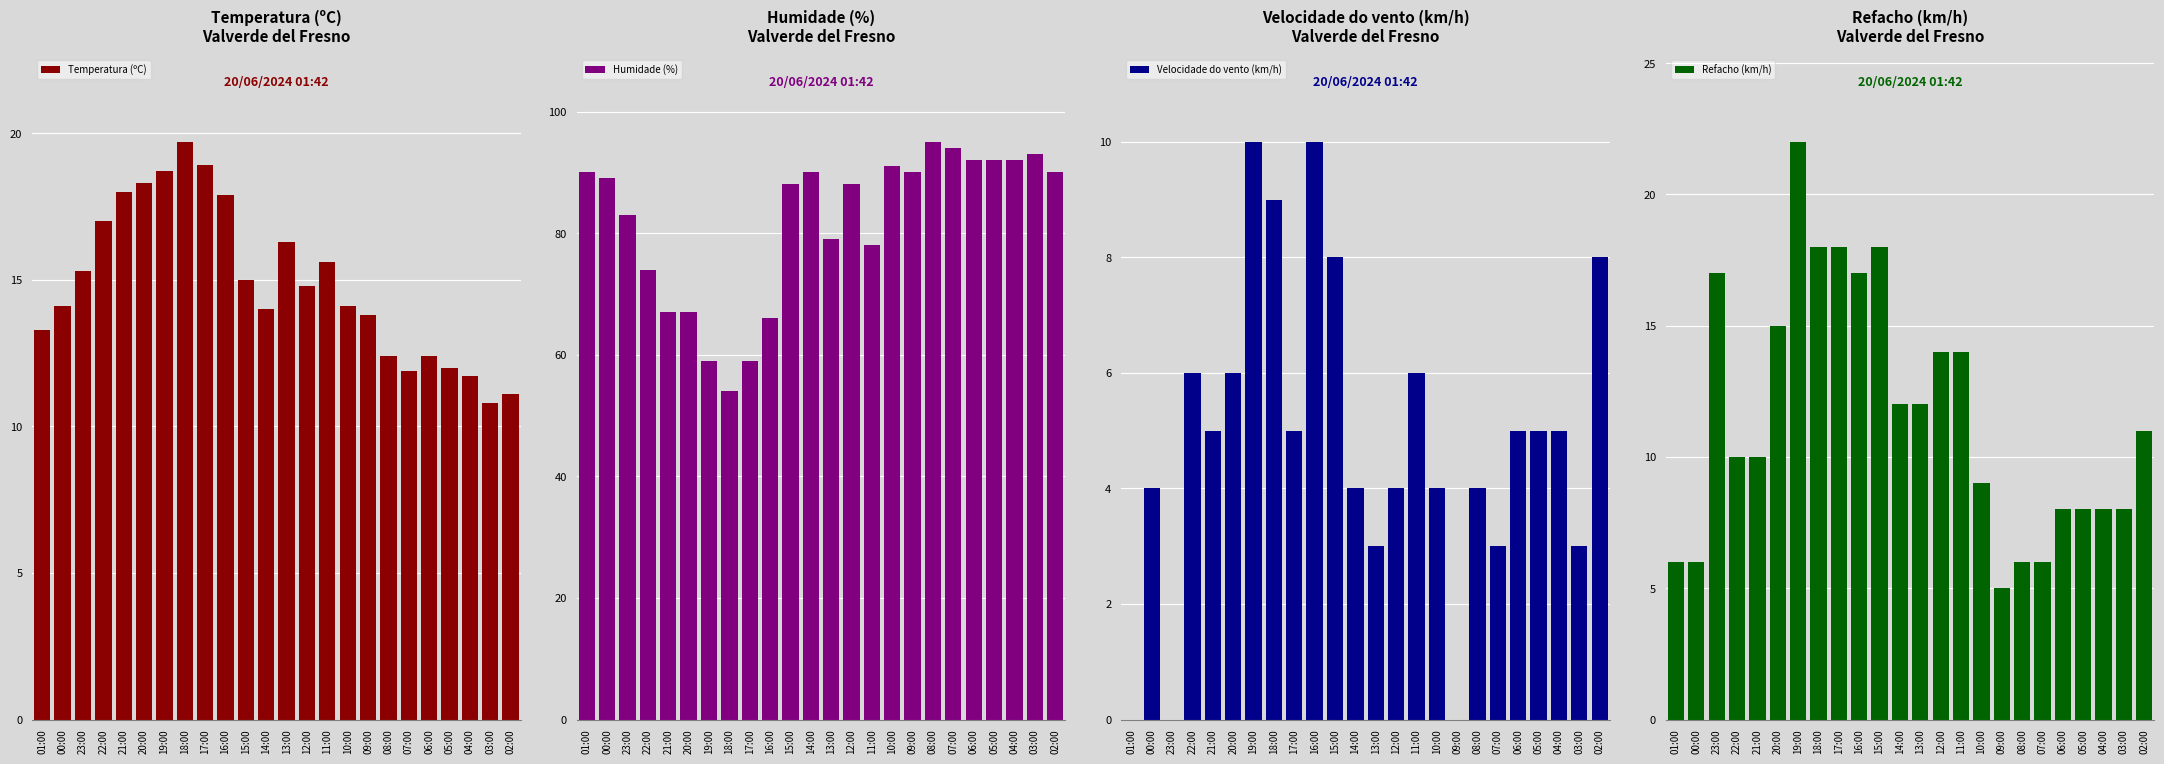

How many values in the Refacho (km/h) series exceed 11?

11